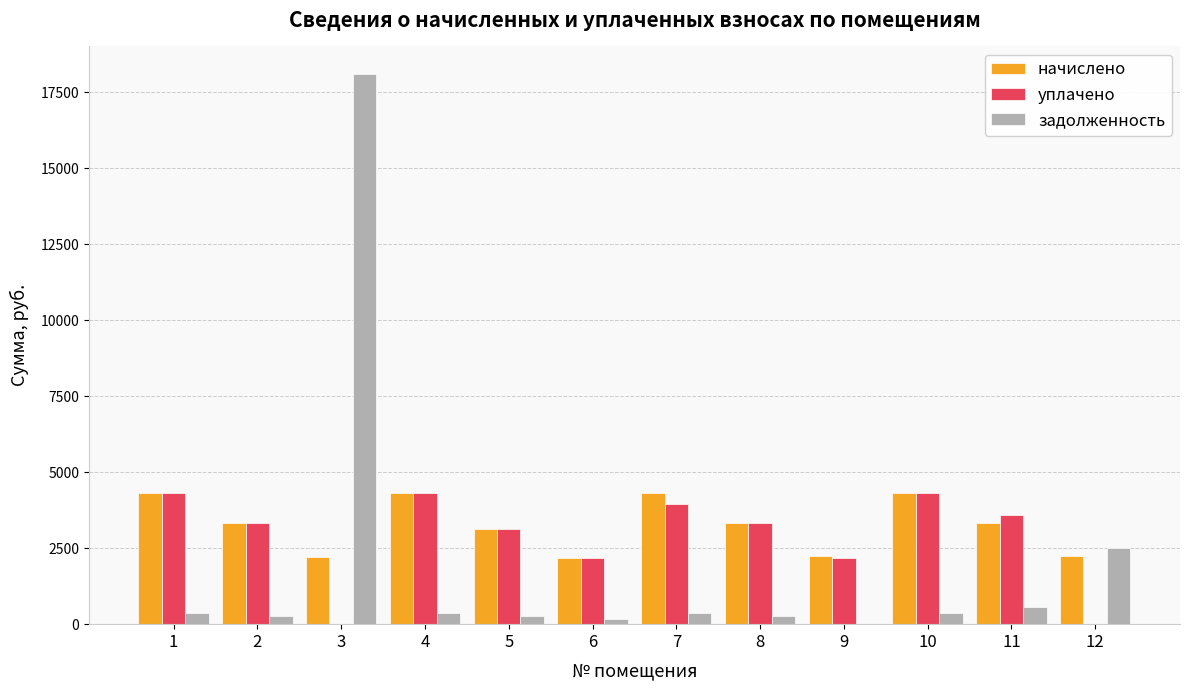

Which series changed the most between 1 and 12?

уплачено